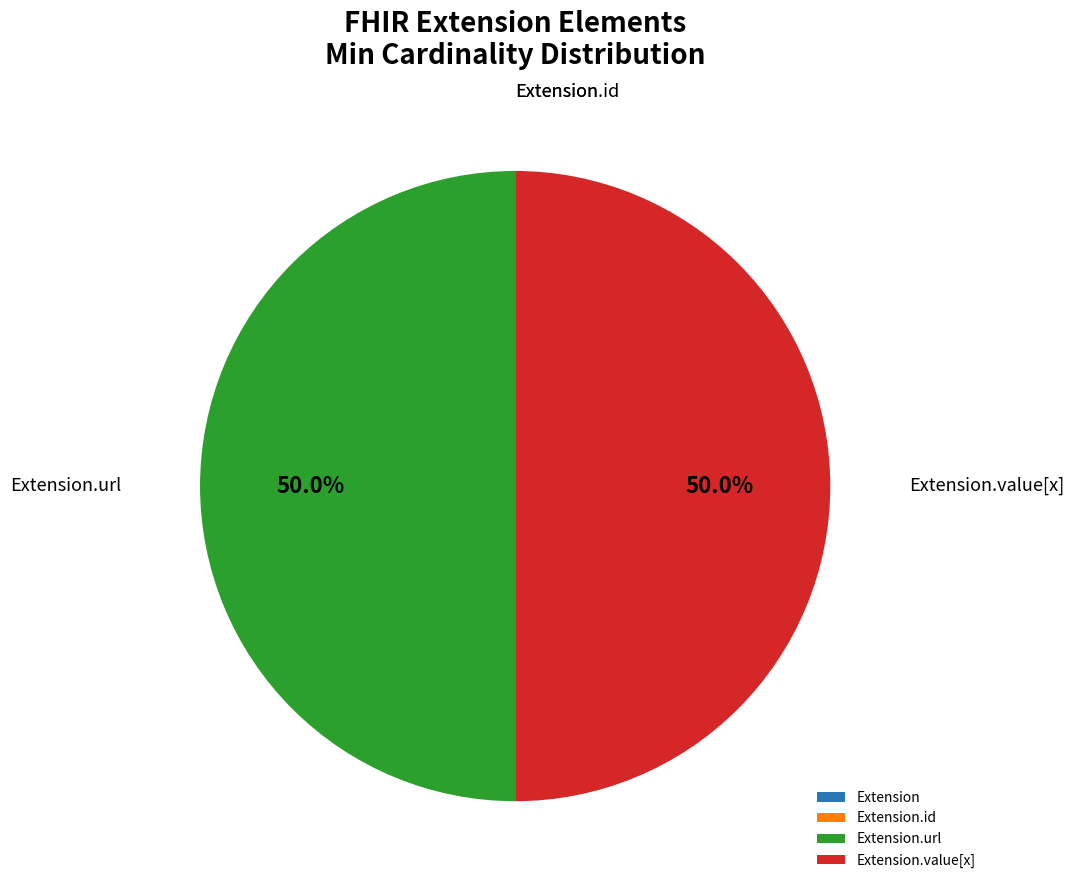

Which category has the biggest portion of the pie?

Extension.url